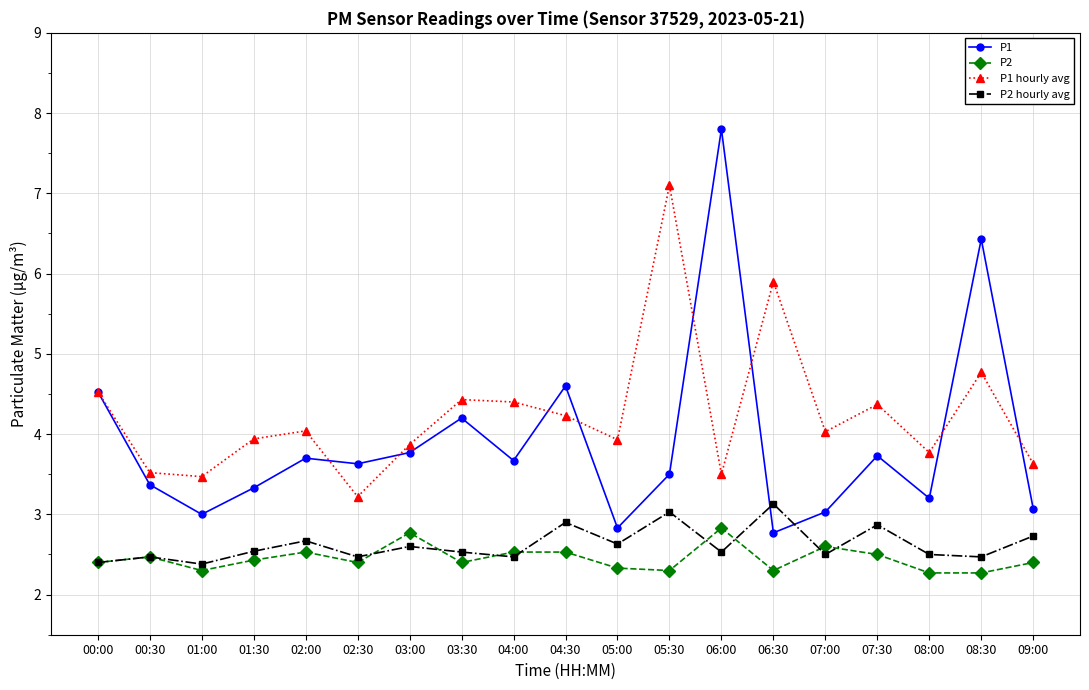

Is this an area chart (filled region under the line)?

No